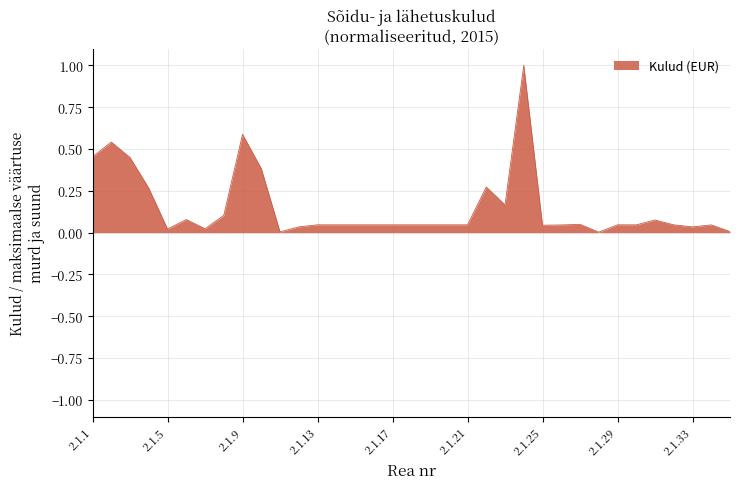

How many lines are shown in the chart?

1